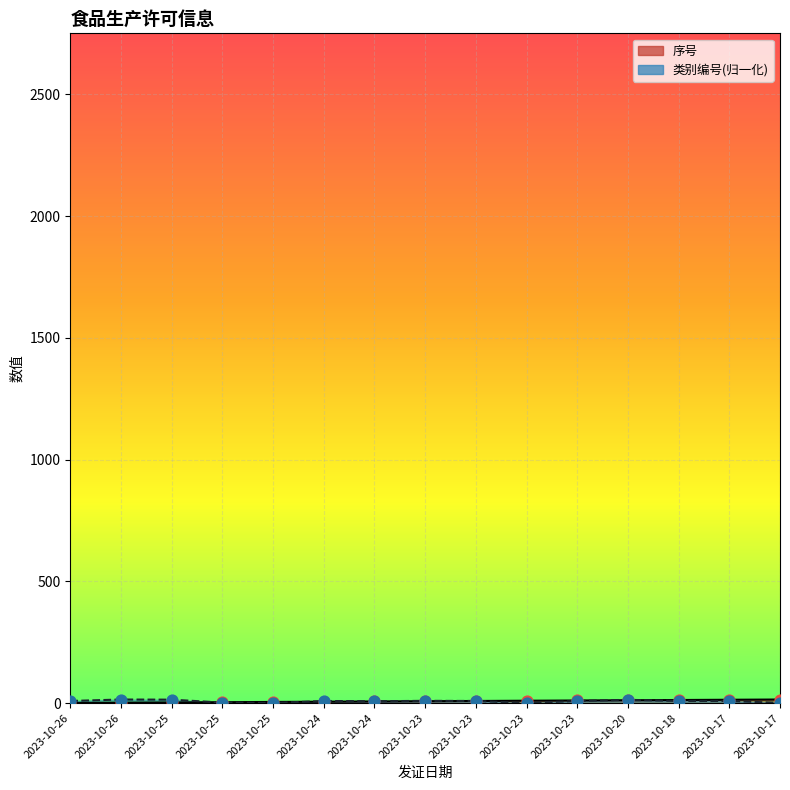

Is the value of 类别编号 at 2023-10-23 greater than the value of 序号 at 2023-10-25?

Yes